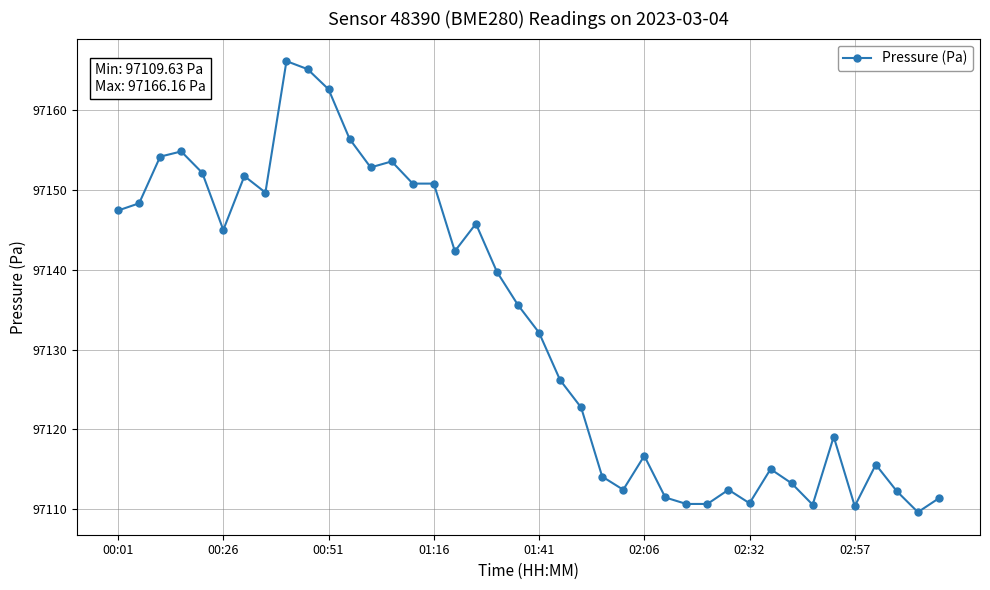

True or false: there are more than 1 points higher than both neighbors.

True